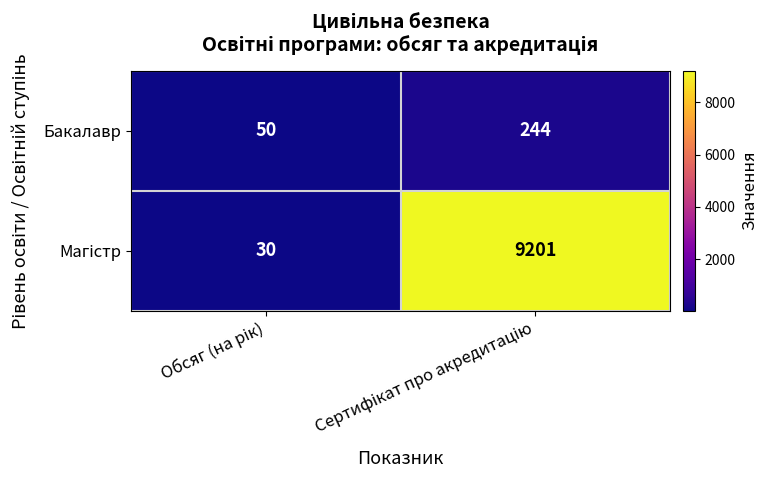

What is the difference between the maximum and minimum values in the Бакалавр series?

194